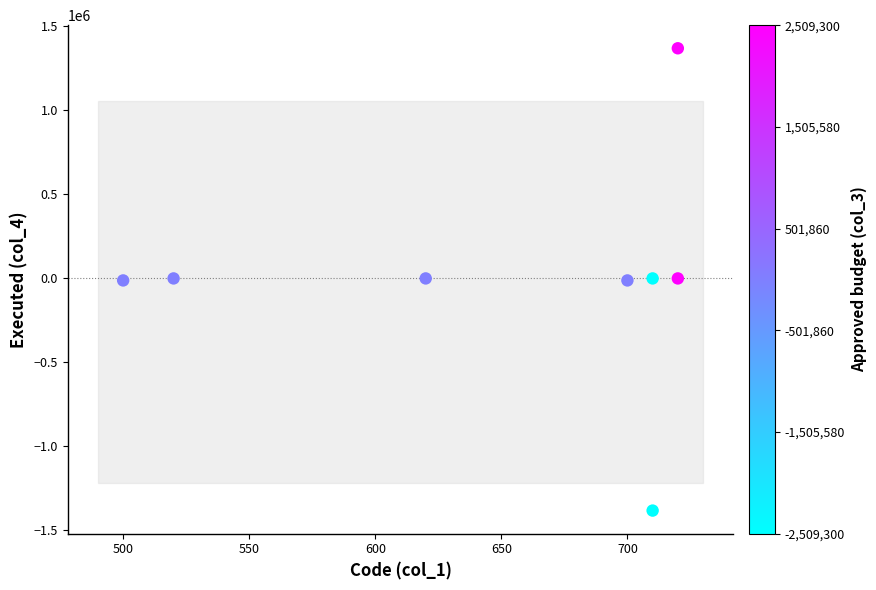

What is the range of X values (max minus min)?

220.0